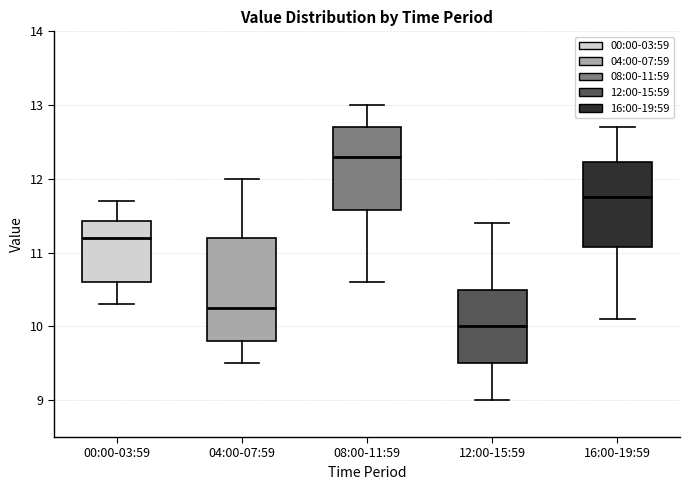

Where does the median line of the box for 04:00-07:59 sit on the y-axis? The values are not printed on the chart, so give them approximately, as read against the axis.

10.3